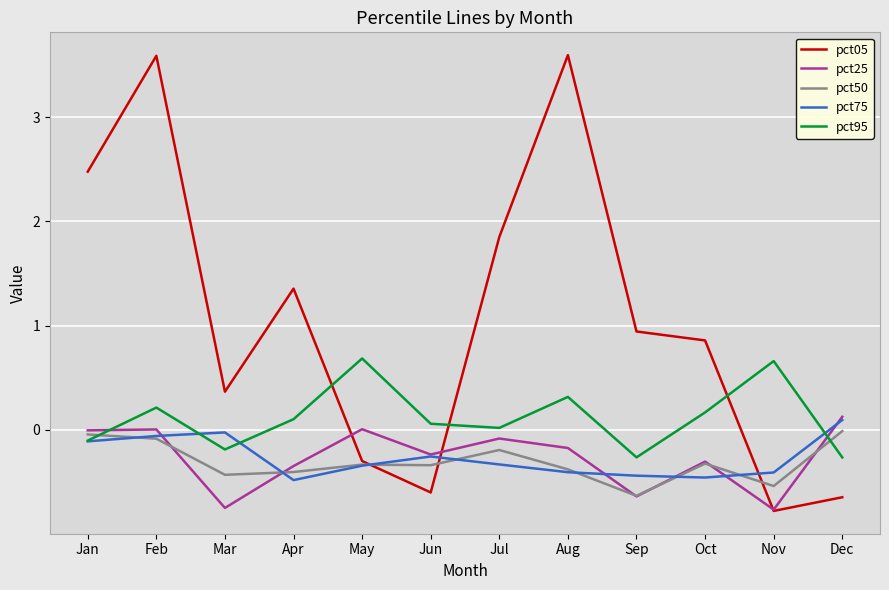

The pct75 series shows -0.6 at May. True or false?

False